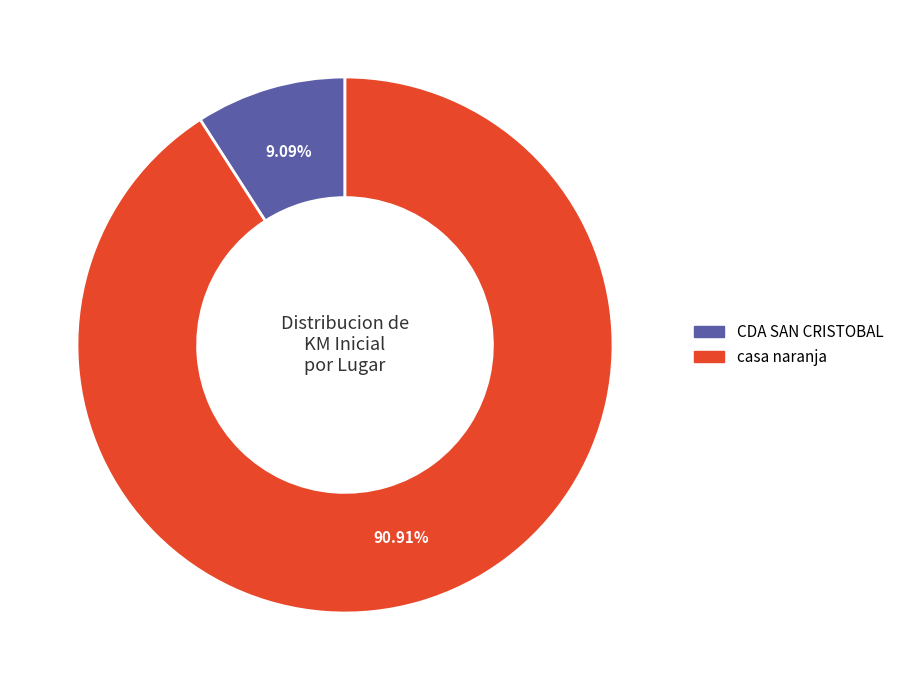

Count the number of slices in the pie.

2